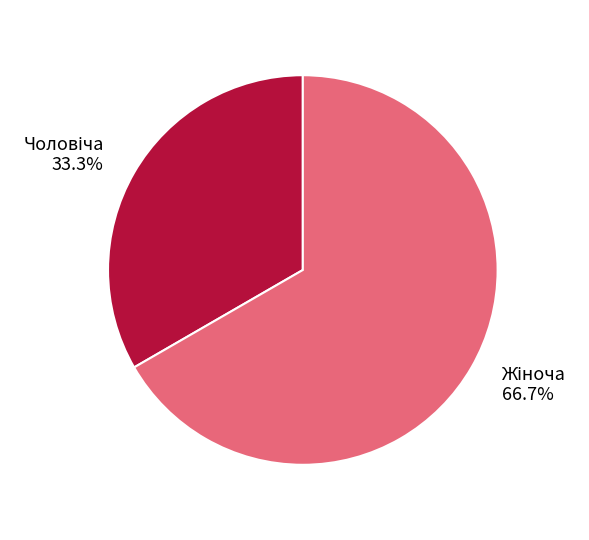

Does any single category account for the majority?

Yes